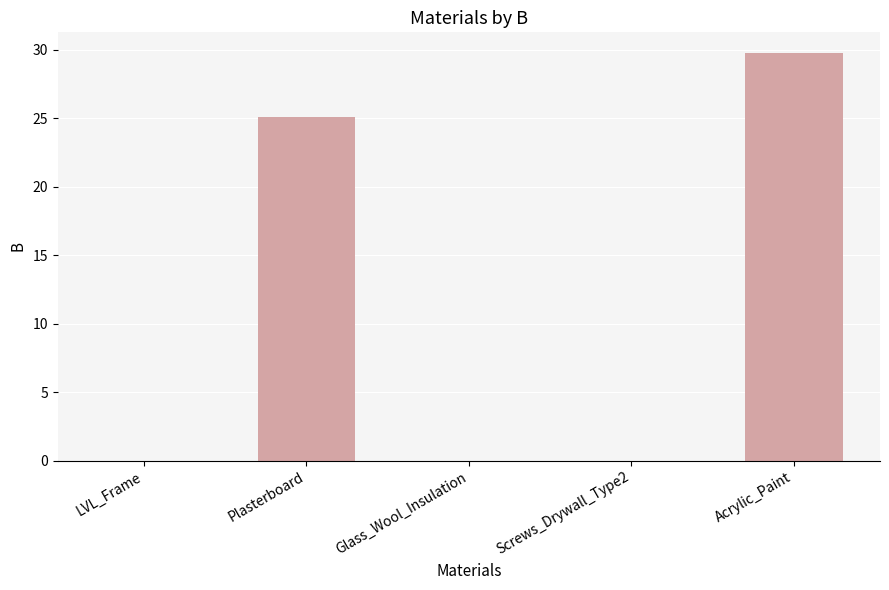

Reading left to right, extract all data points from this chart.

LVL_Frame=0.0	Plasterboard=25.1	Glass_Wool_Insulation=0.0	Screws_Drywall_Type2=0.0	Acrylic_Paint=29.8